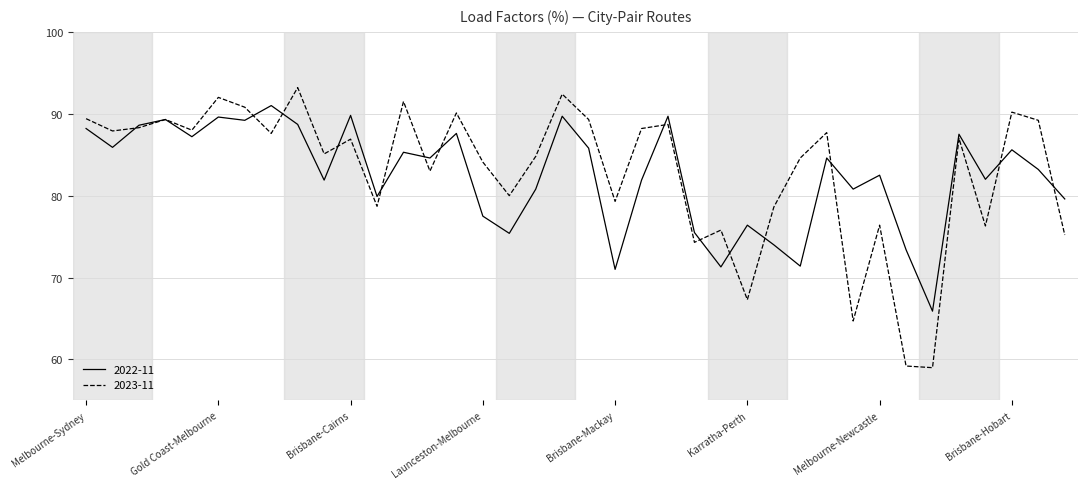

Which series has the widest spread of values?

2023-11